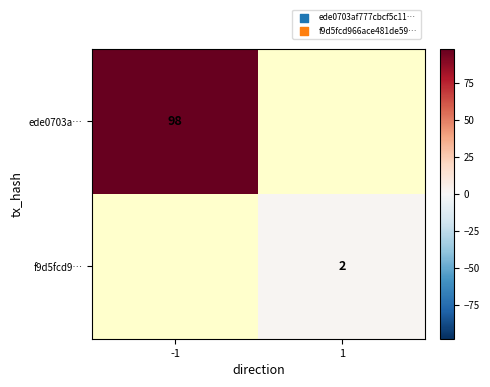

The ede0703a… series shows 98 at -1. True or false?

True